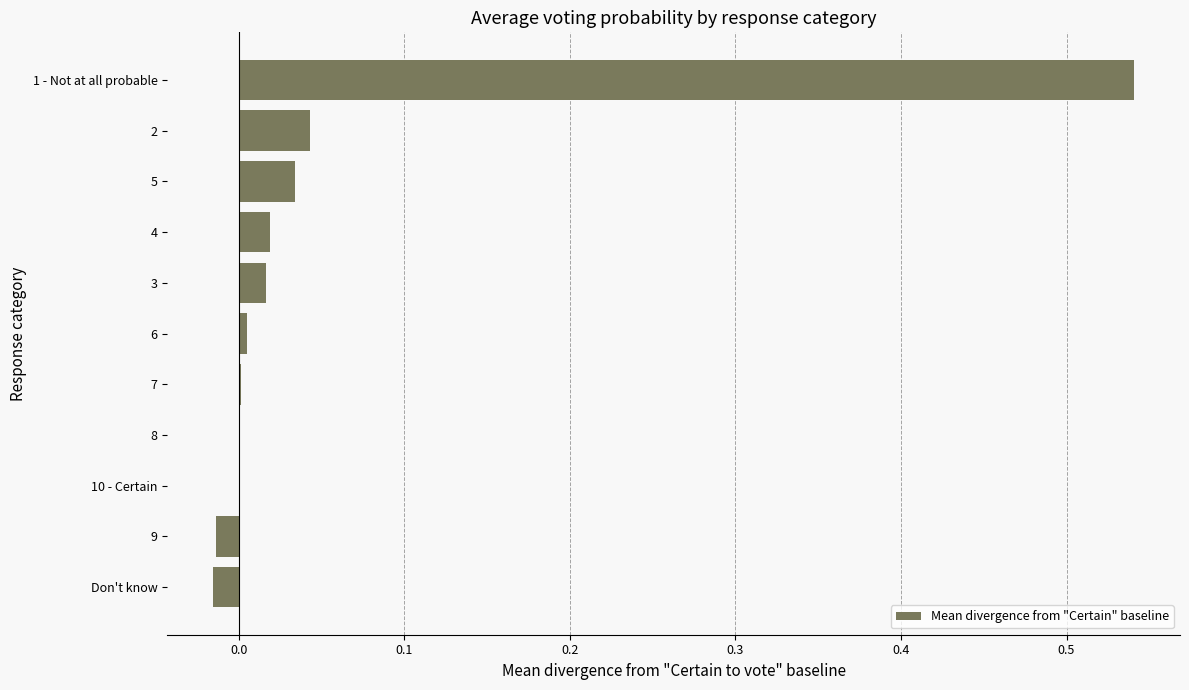

Between 3 and 10 - Certain, which is larger?

3